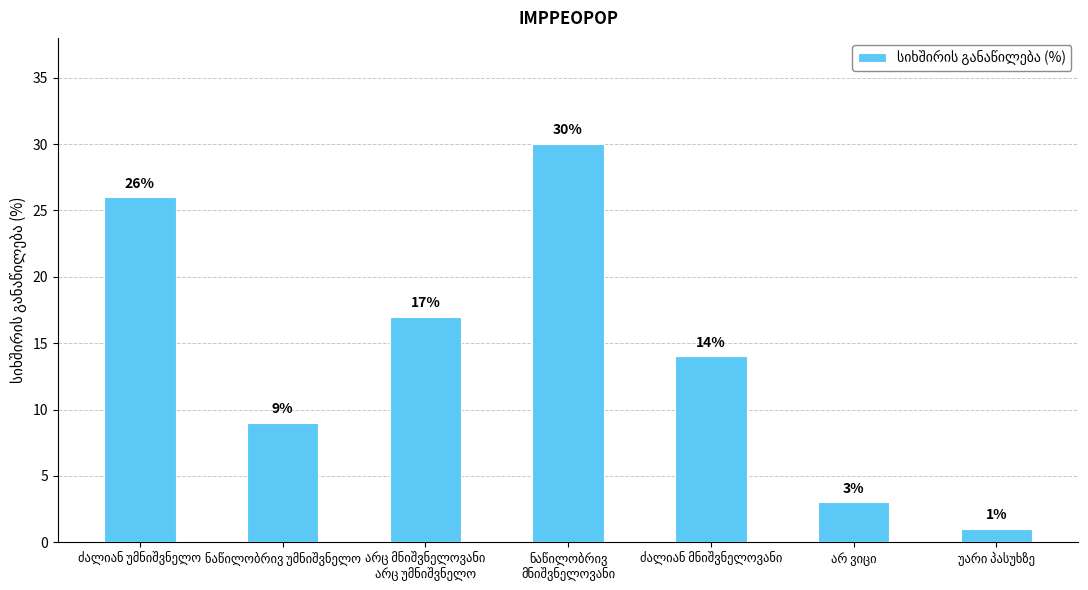

What is the value of the 6th bar from the left?

3